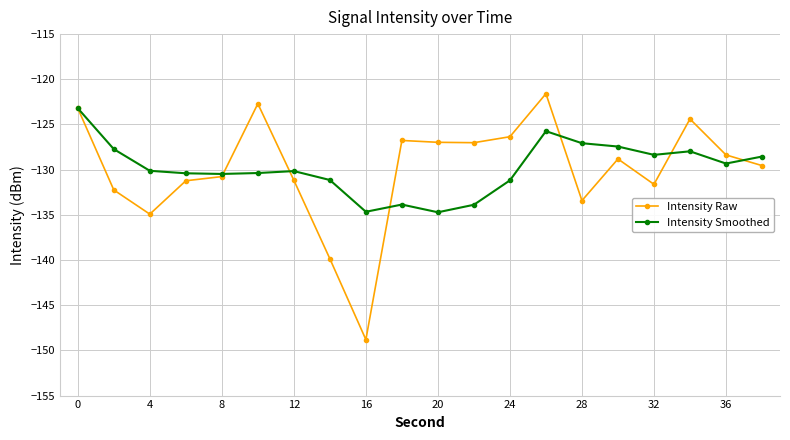

Which series has the widest spread of values?

Intensity Raw